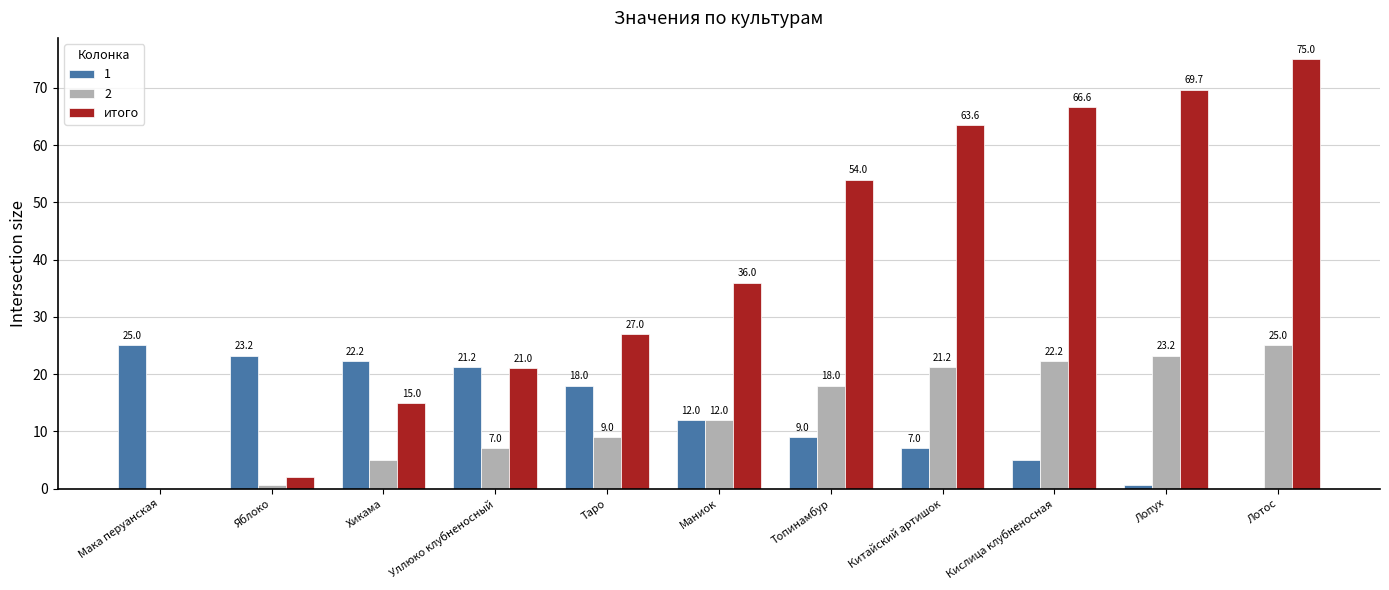

Read the итого value at Китайский артишок.

63.6